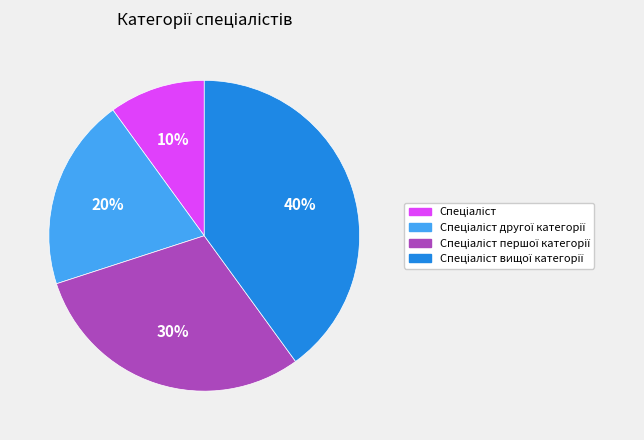

To the nearest percent, what is the average slice percentage?

25%